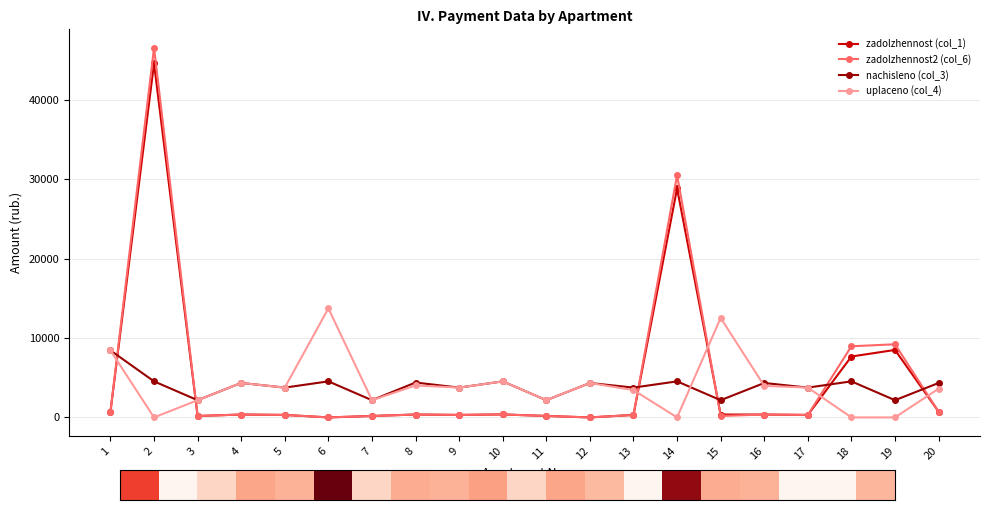

The value of uplaceno (col_4) at 18 is 0.0. True or false?

True